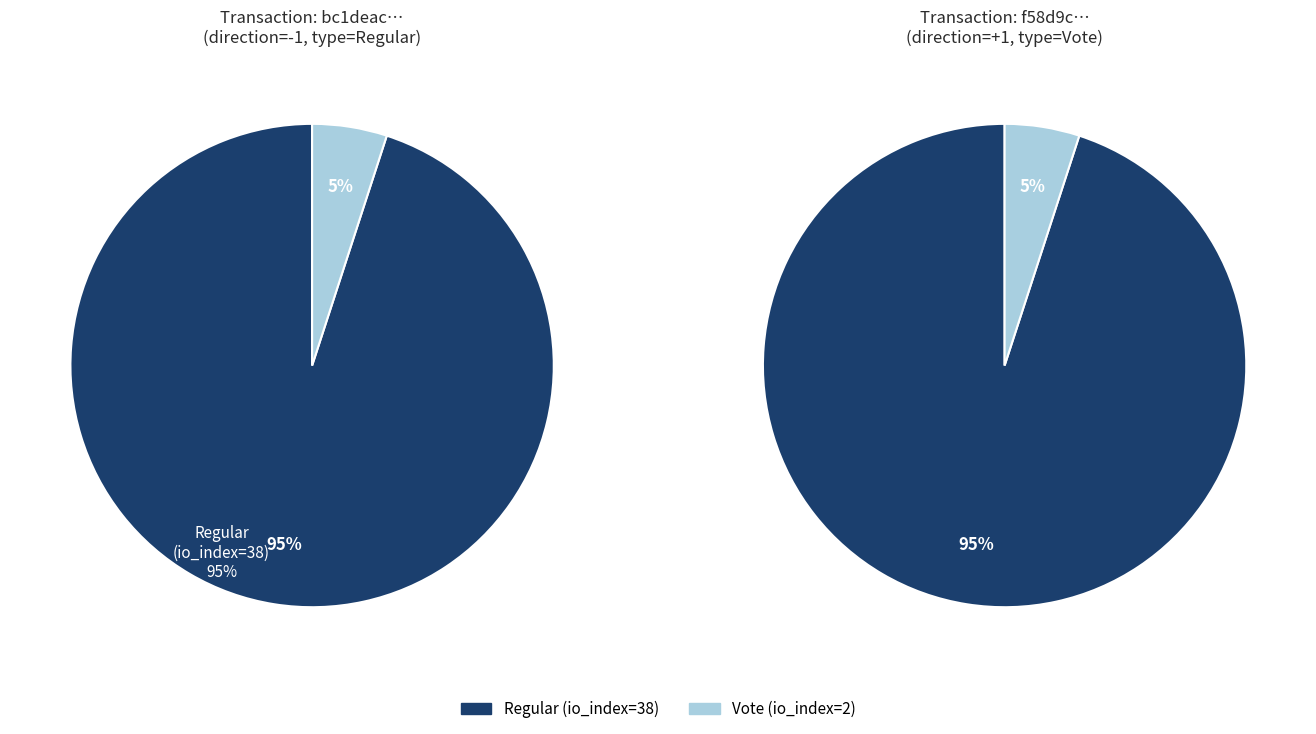

True or false: Vote (io_index=2) accounts for 5% of the total.

True